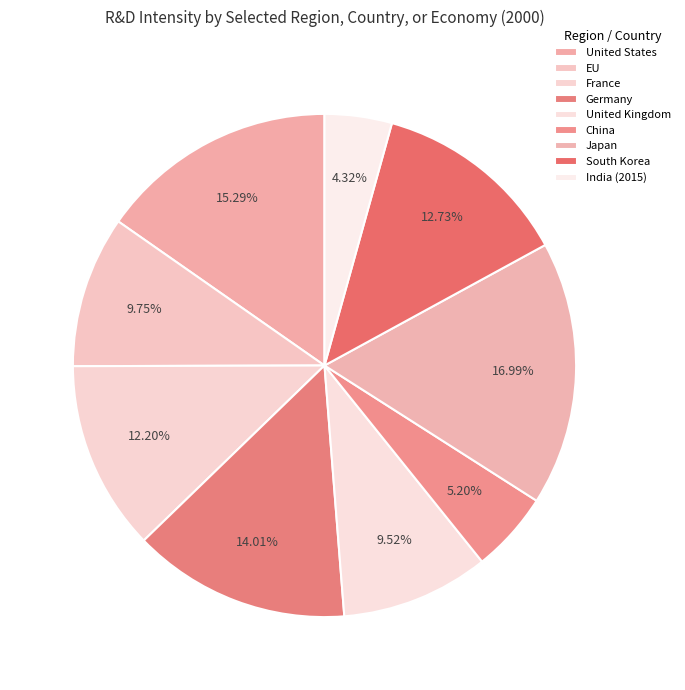

Does any single category account for the majority?

No